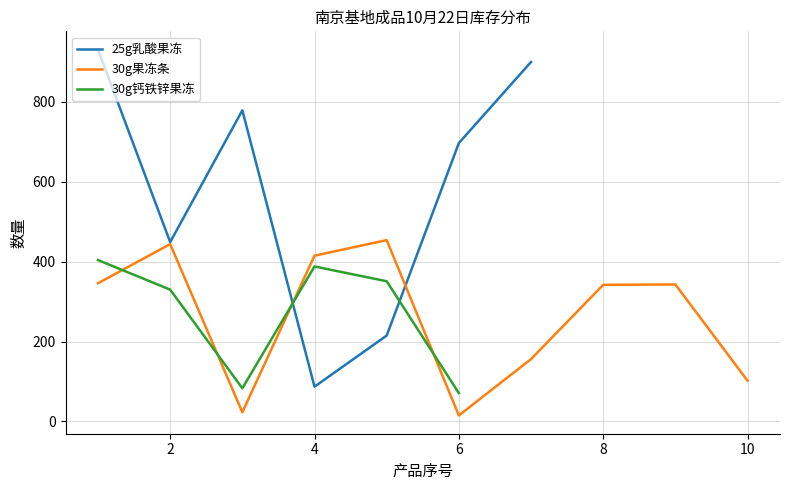

What is the maximum value for 30g果冻条?

454